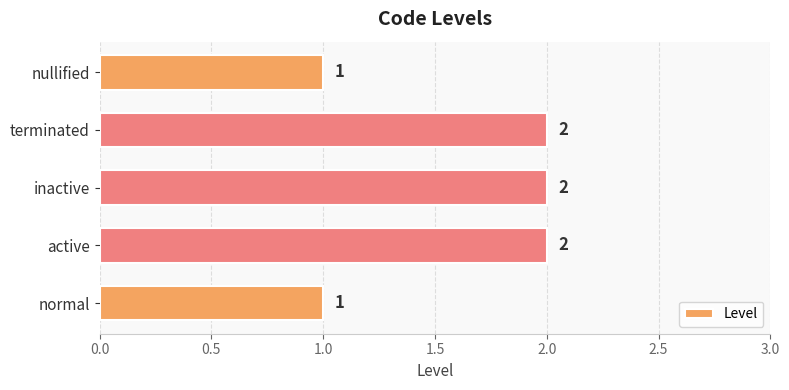

Reading top to bottom, transcribe all the data shown in this chart.

1	2	2	2	1